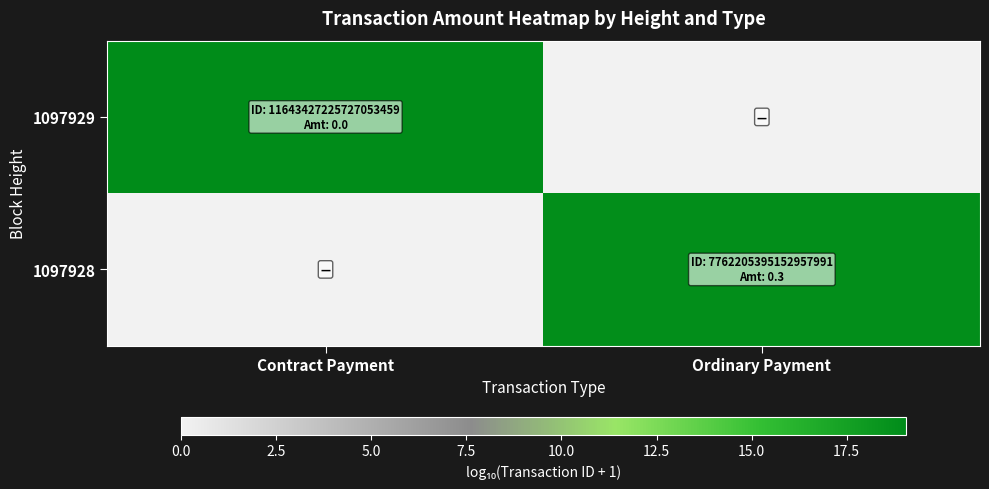

Reading left to right, extract all data points from this chart.

1097929: Contract Payment=19.1	Ordinary Payment=0.0
1097928: Contract Payment=0.0	Ordinary Payment=18.9